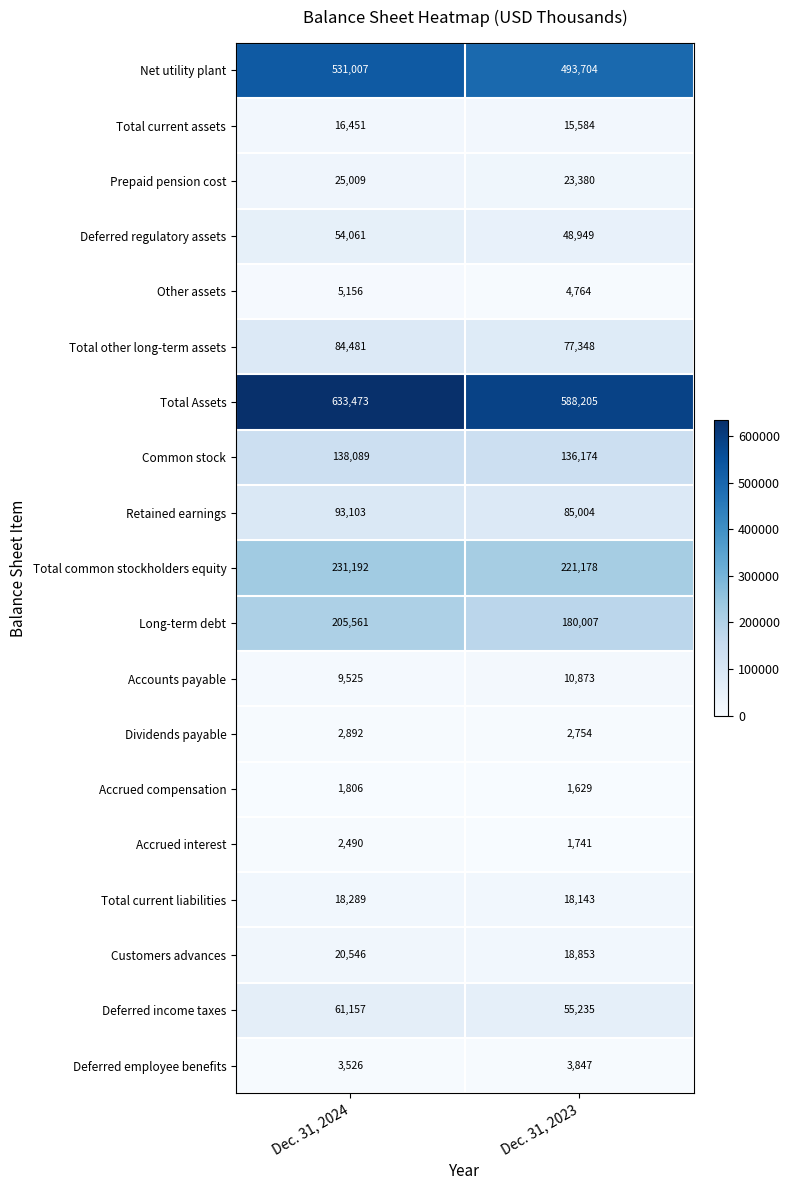

What is the difference between the highest and lowest values at Dec. 31, 2023?

586576